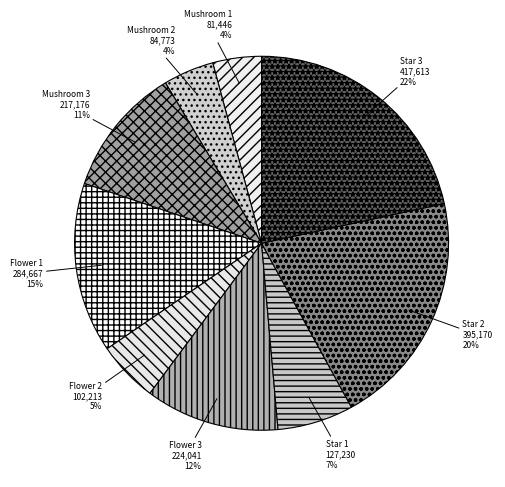

Between Star 2 and Mushroom 2, which is larger?

Star 2